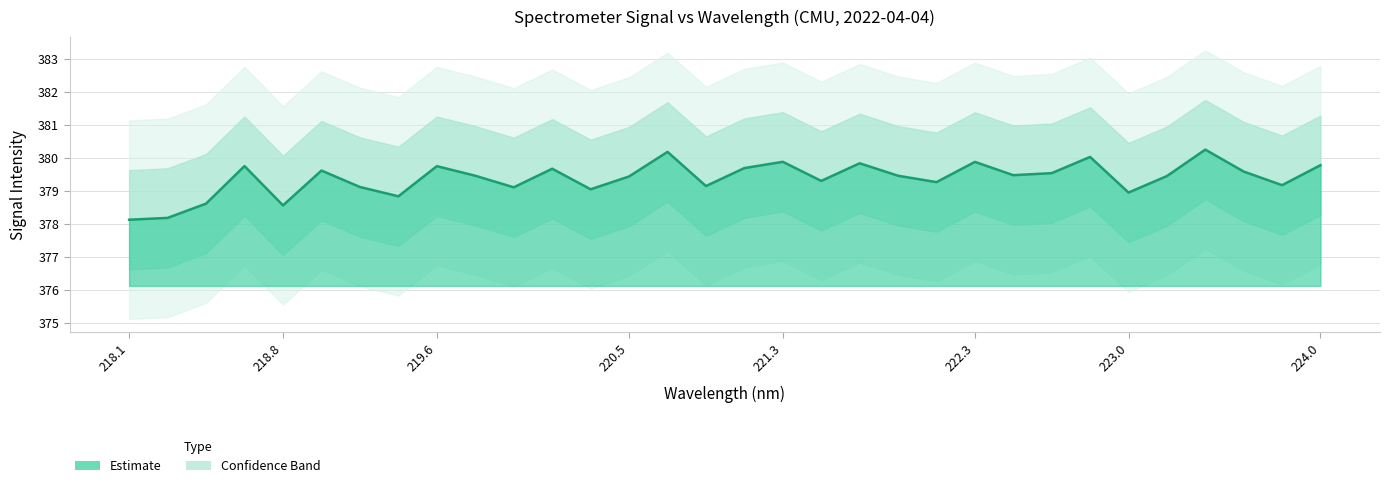

Reading left to right, list all the values displayed in this chart.

378.1	378.2	378.6	379.8	378.6	379.6	379.1	378.8	379.8	379.5	379.1	379.7	379.1	379.4	380.2	379.2	379.7	379.9	379.3	379.8	379.5	379.3	379.9	379.5	379.5	380.0	379.0	379.5	380.3	379.6	379.2	379.8